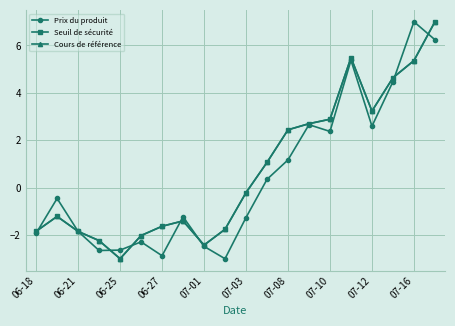

What is the smallest value displayed?

-3.0